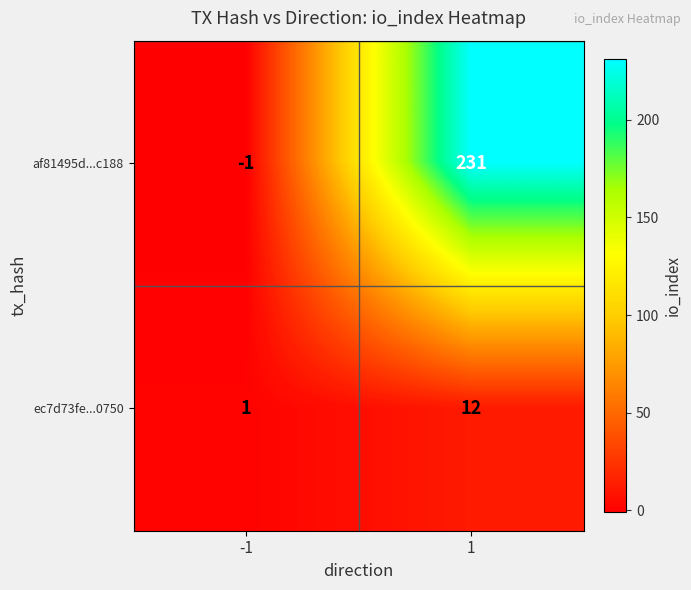

True or false: af81495d...c188 has a value of -1 at -1.

True